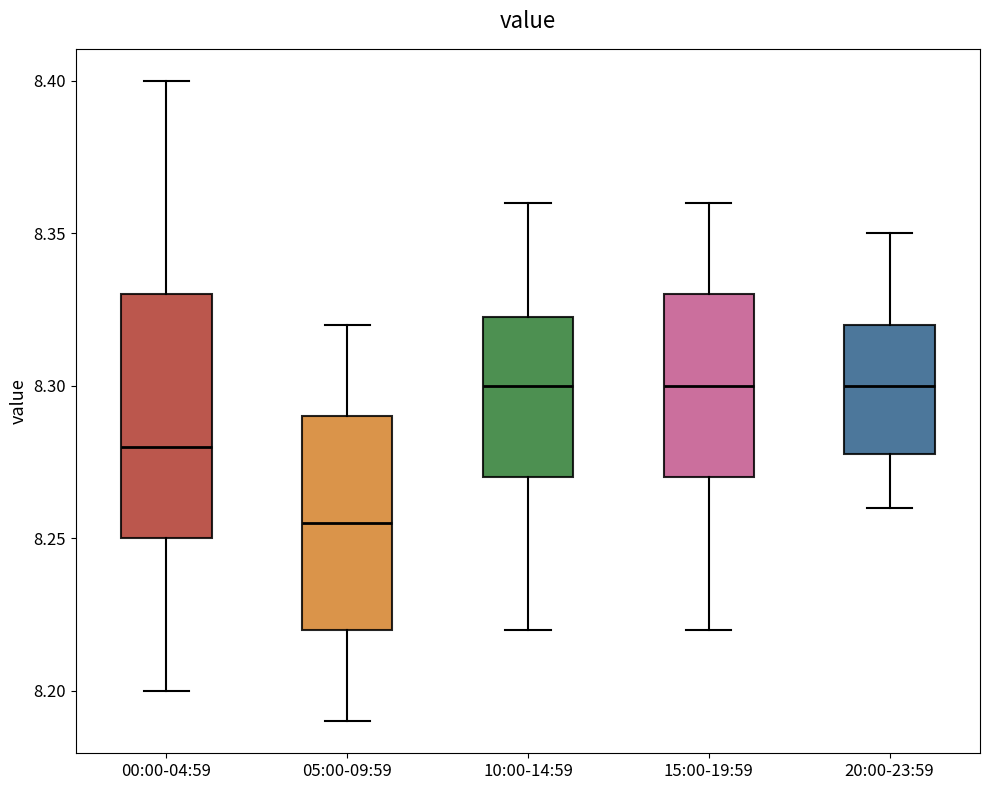

Reading left to right, transcribe this box plot: for each box, give where its median line is, the range the box spans, and where its two whiskers end, as read against the y-axis. The values are not printed on the chart, so give them approximately, as read against the axis.

00:00-04:59: median 8.280, box 8.250 to 8.330, whiskers 8.200 to 8.400
05:00-09:59: median 8.255, box 8.220 to 8.290, whiskers 8.190 to 8.320
10:00-14:59: median 8.300, box 8.270 to 8.325, whiskers 8.220 to 8.360
15:00-19:59: median 8.300, box 8.270 to 8.330, whiskers 8.220 to 8.360
20:00-23:59: median 8.300, box 8.280 to 8.320, whiskers 8.260 to 8.350